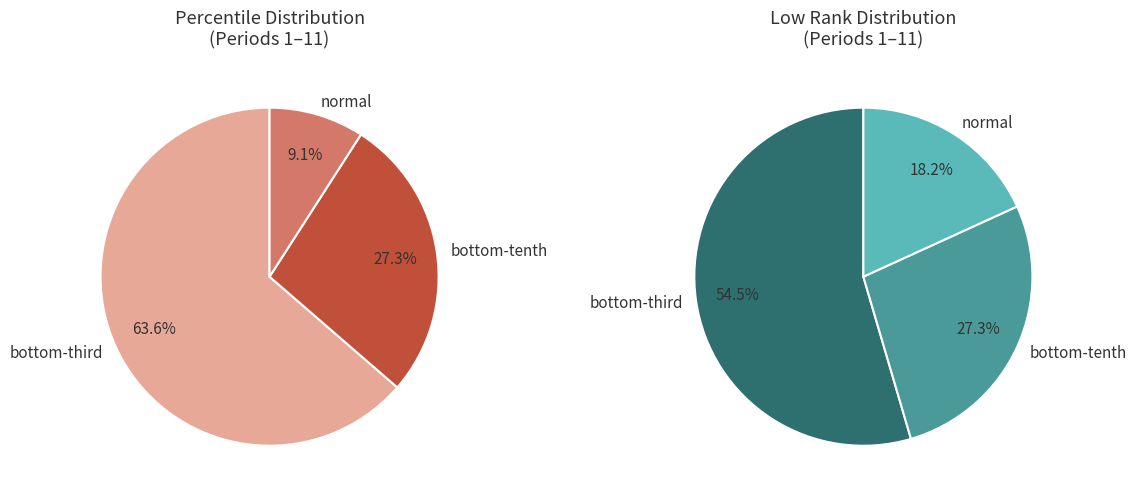

How many segments does this pie chart have?

3